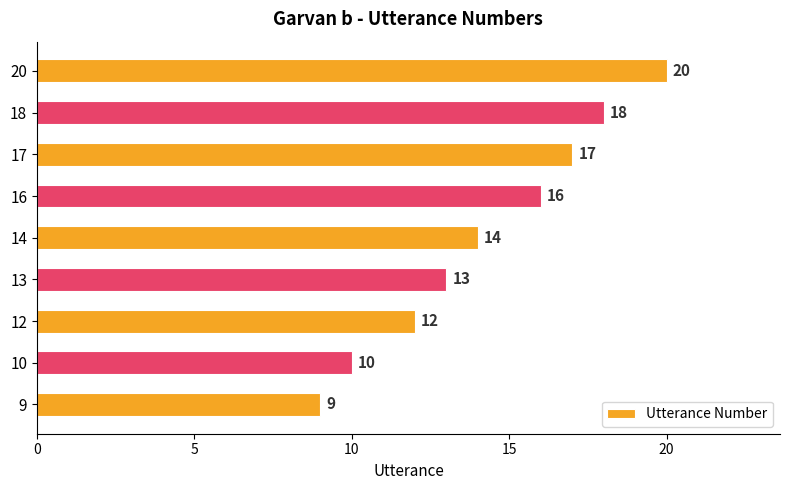

Reading top to bottom, transcribe all the data shown in this chart.

20	18	17	16	14	13	12	10	9